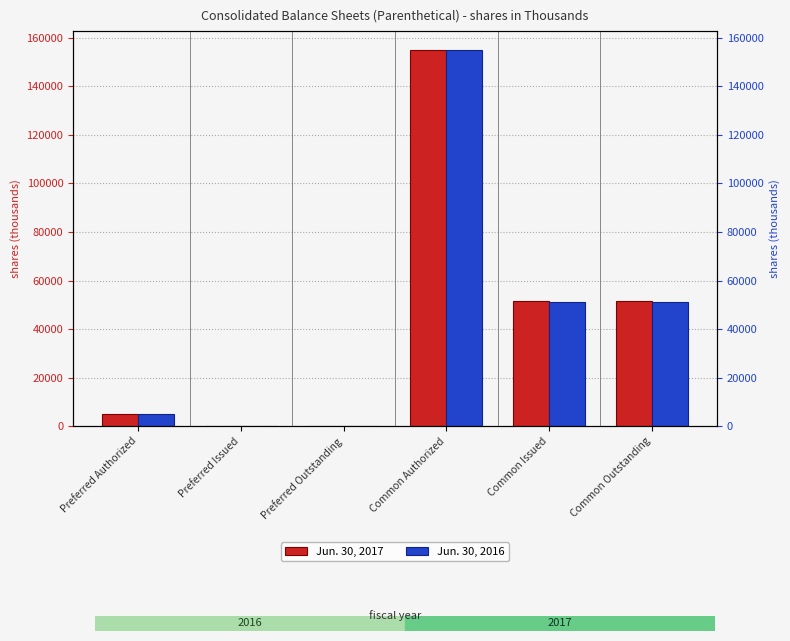

How many bars are there in total?

12